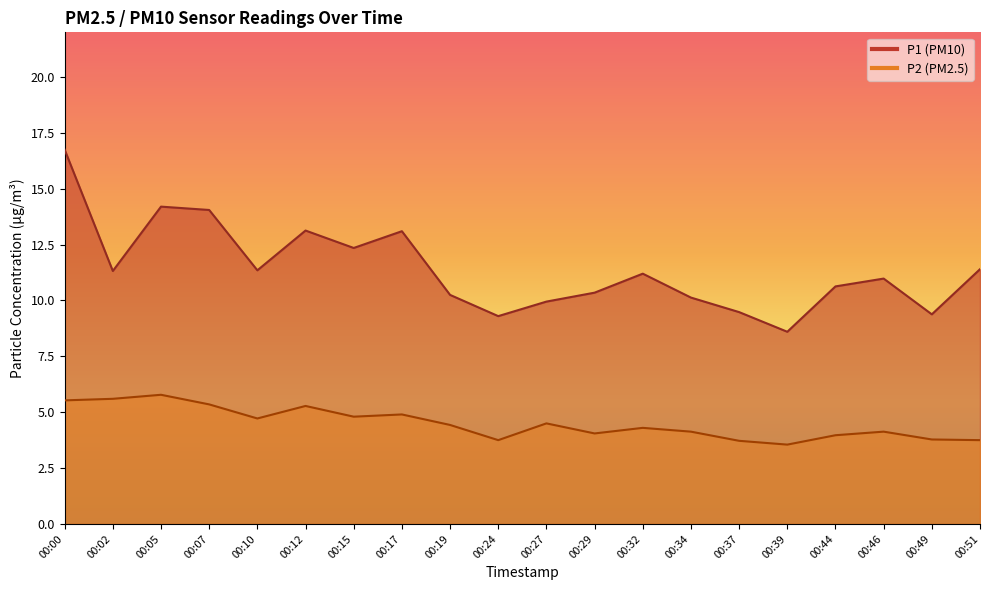

The P2 series shows 1.7 at 00:17. True or false?

False